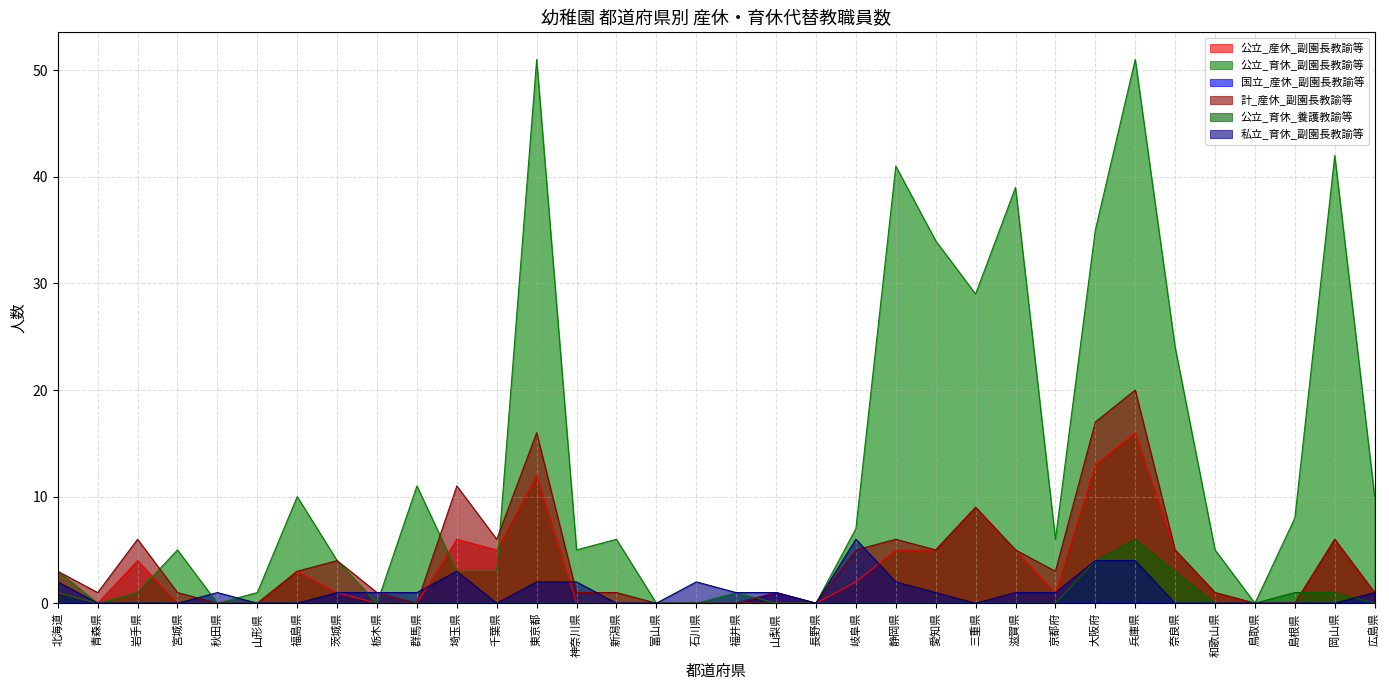

Reading left to right, what are all the values shown in this chart?

公立_産休_副園長教諭等: 北海道=1	青森県=0	岩手県=4	宮城県=0	秋田県=0	山形県=0	福島県=3	茨城県=1	栃木県=0	群馬県=0	埼玉県=6	千葉県=5	東京都=12	神奈川県=0	新潟県=0	富山県=0	石川県=0	福井県=0	山梨県=0	長野県=0	岐阜県=2	静岡県=5	愛知県=5	三重県=9	滋賀県=5	京都府=1	大阪府=13	兵庫県=16	奈良県=5	和歌山県=1	鳥取県=0	島根県=0	岡山県=6	広島県=1
公立_育休_副園長教諭等: 北海道=3	青森県=0	岩手県=1	宮城県=5	秋田県=0	山形県=1	福島県=10	茨城県=4	栃木県=0	群馬県=11	埼玉県=3	千葉県=3	東京都=51	神奈川県=5	新潟県=6	富山県=0	石川県=0	福井県=1	山梨県=0	長野県=0	岐阜県=7	静岡県=41	愛知県=34	三重県=29	滋賀県=39	京都府=6	大阪府=35	兵庫県=51	奈良県=24	和歌山県=5	鳥取県=0	島根県=8	岡山県=42	広島県=10
国立_産休_副園長教諭等: 北海道=0	青森県=0	岩手県=0	宮城県=0	秋田県=0	山形県=0	福島県=0	茨城県=0	栃木県=0	群馬県=0	埼玉県=0	千葉県=0	東京都=0	神奈川県=0	新潟県=0	富山県=0	石川県=0	福井県=0	山梨県=1	長野県=0	岐阜県=0	静岡県=0	愛知県=0	三重県=0	滋賀県=0	京都府=0	大阪府=0	兵庫県=0	奈良県=0	和歌山県=0	鳥取県=0	島根県=0	岡山県=0	広島県=0
計_産休_副園長教諭等: 北海道=3	青森県=1	岩手県=6	宮城県=1	秋田県=0	山形県=0	福島県=3	茨城県=4	栃木県=1	群馬県=0	埼玉県=11	千葉県=6	東京都=16	神奈川県=1	新潟県=1	富山県=0	石川県=0	福井県=0	山梨県=1	長野県=0	岐阜県=5	静岡県=6	愛知県=5	三重県=9	滋賀県=5	京都府=3	大阪府=17	兵庫県=20	奈良県=5	和歌山県=1	鳥取県=0	島根県=0	岡山県=6	広島県=1
公立_育休_養護教諭等: 北海道=1	青森県=0	岩手県=0	宮城県=0	秋田県=0	山形県=0	福島県=0	茨城県=0	栃木県=0	群馬県=0	埼玉県=0	千葉県=0	東京都=0	神奈川県=0	新潟県=0	富山県=0	石川県=0	福井県=0	山梨県=0	長野県=0	岐阜県=0	静岡県=0	愛知県=0	三重県=0	滋賀県=0	京都府=0	大阪府=4	兵庫県=6	奈良県=3	和歌山県=0	鳥取県=0	島根県=1	岡山県=1	広島県=0
私立_育休_副園長教諭等: 北海道=2	青森県=0	岩手県=0	宮城県=0	秋田県=1	山形県=0	福島県=0	茨城県=1	栃木県=1	群馬県=1	埼玉県=3	千葉県=0	東京都=2	神奈川県=2	新潟県=0	富山県=0	石川県=2	福井県=1	山梨県=1	長野県=0	岐阜県=6	静岡県=2	愛知県=1	三重県=0	滋賀県=1	京都府=1	大阪府=4	兵庫県=4	奈良県=0	和歌山県=0	鳥取県=0	島根県=0	岡山県=0	広島県=1